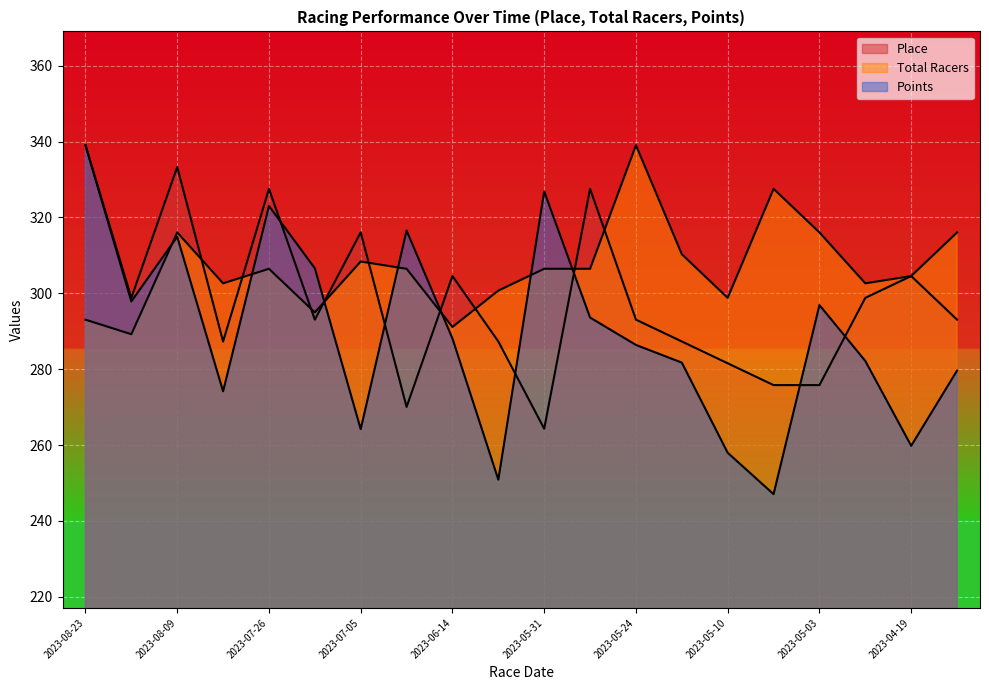

At which label does Total Racers first exceed 306?

2023-08-09